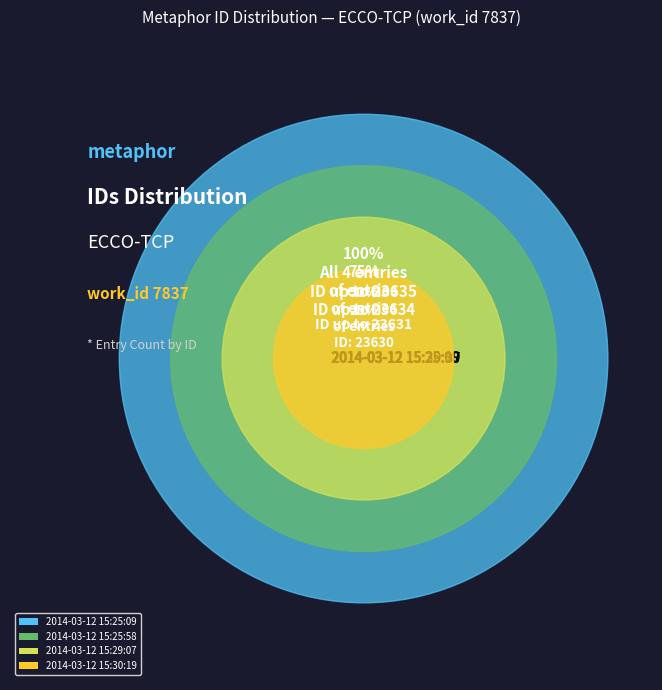

Does 2014-03-12 15:29:07 represent more than half of the total?

No